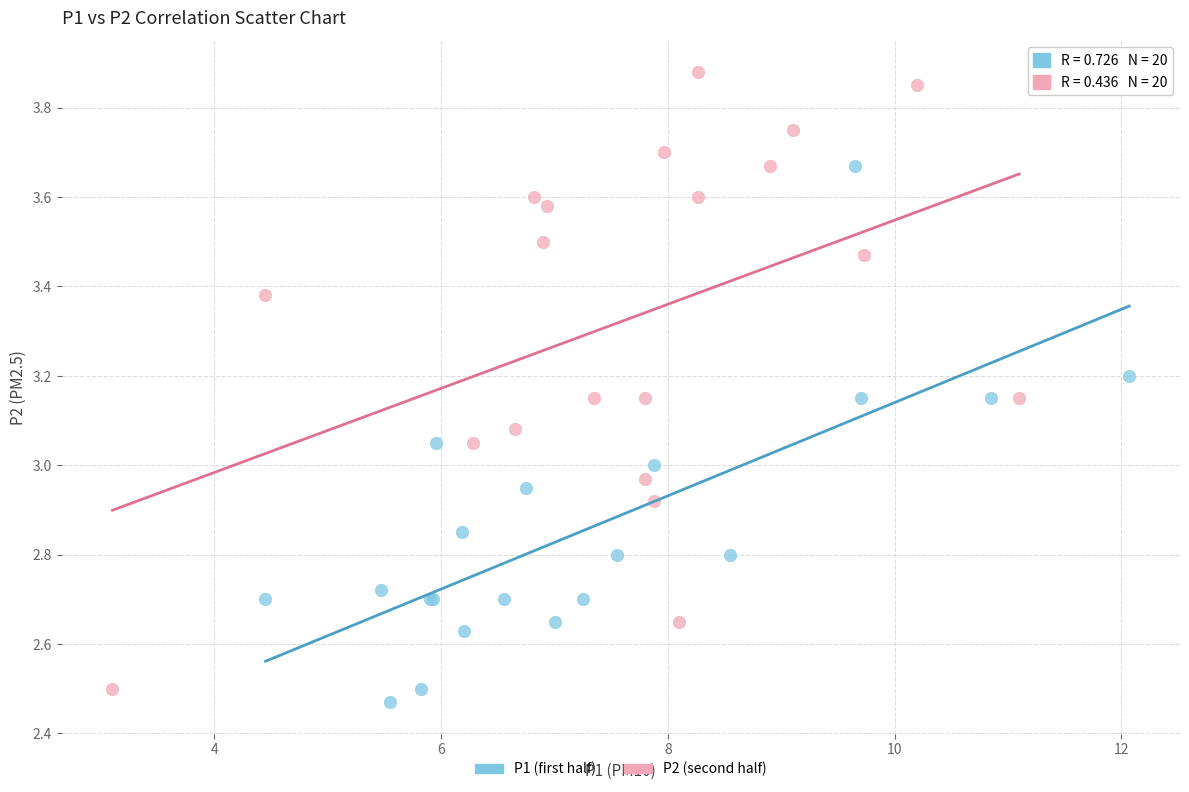

Which series has the widest spread of Y values?

P2 (second half)